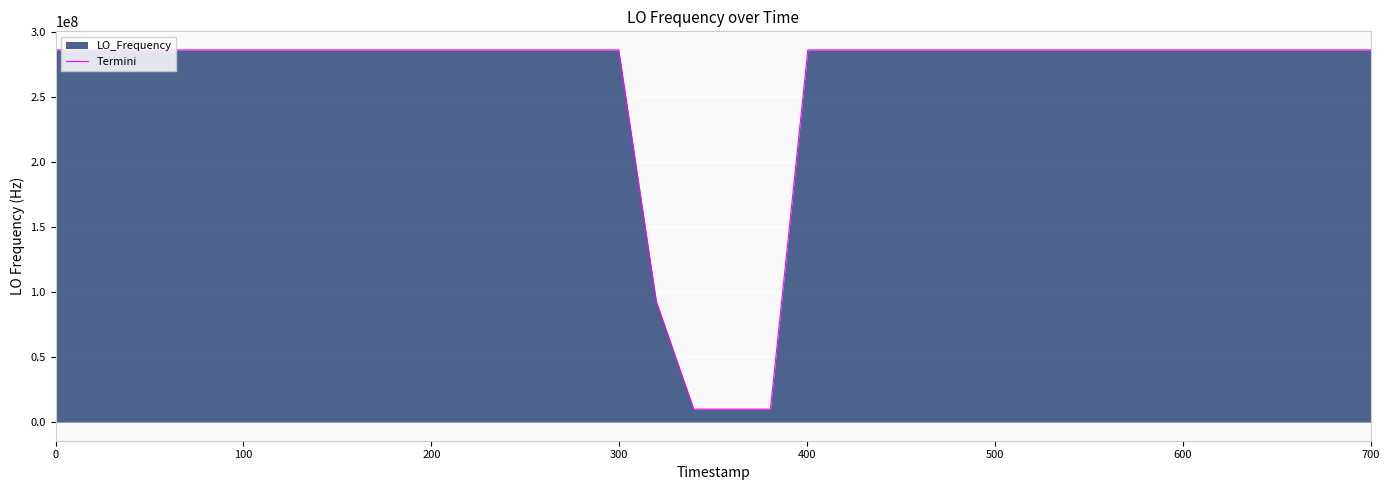

What is the sum of all values?

9868302197.6